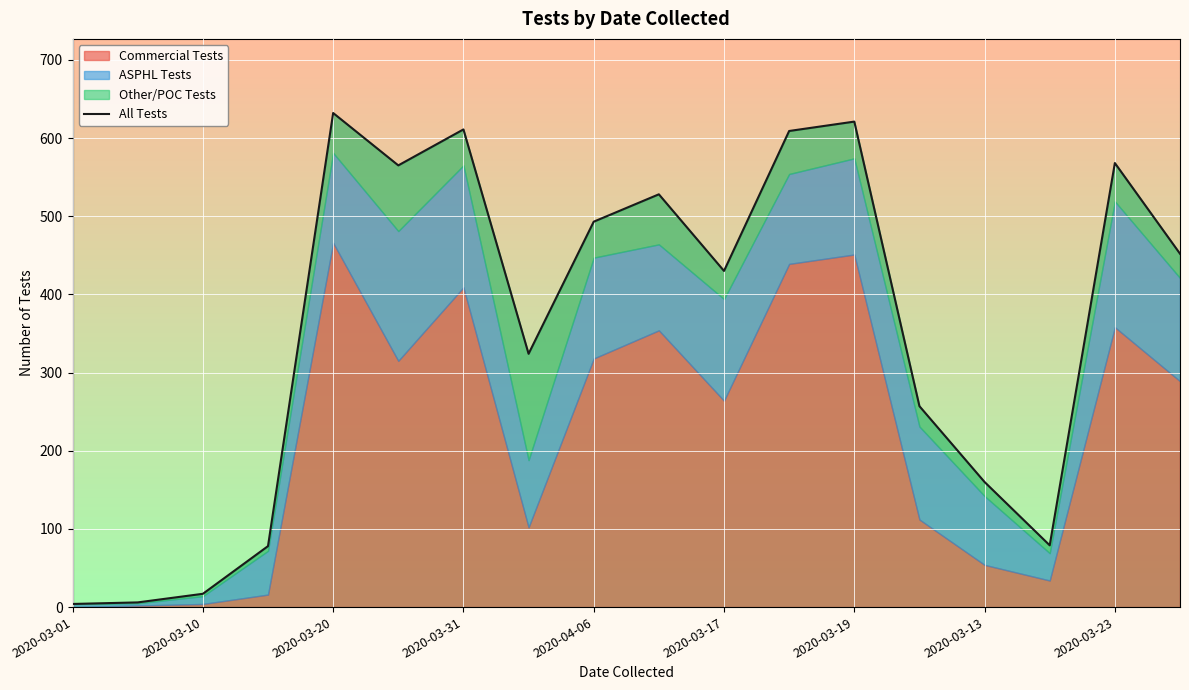

Reading left to right, transcribe all the data shown in this chart.

4	6	17	78	632	565	611	324	493	528	430	609	621	257	160	79	568	452